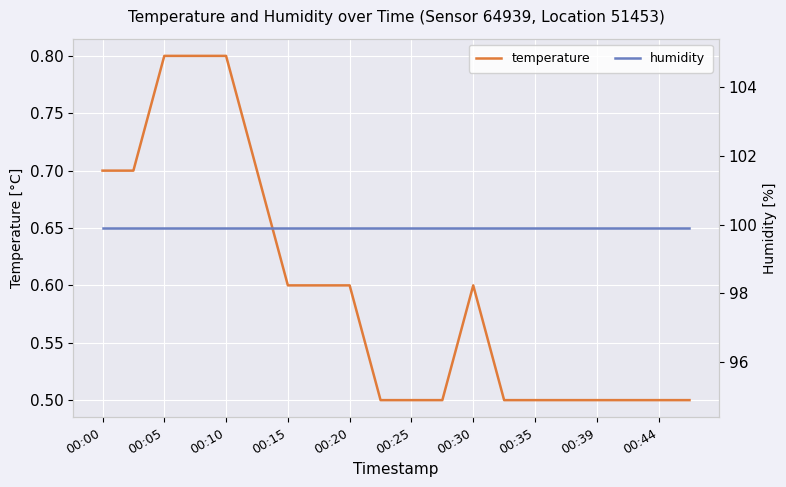

How many lines are shown in the chart?

2